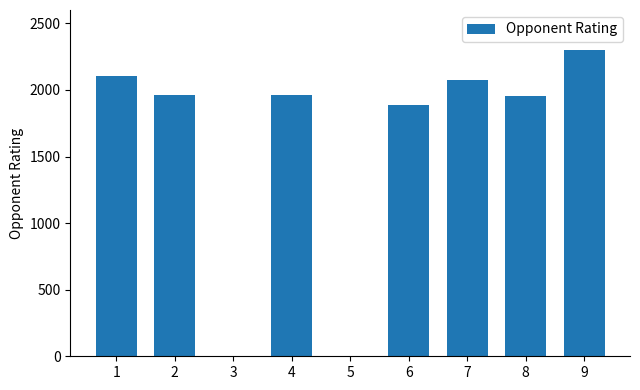

True or false: the data shows 2073 at 7.

True